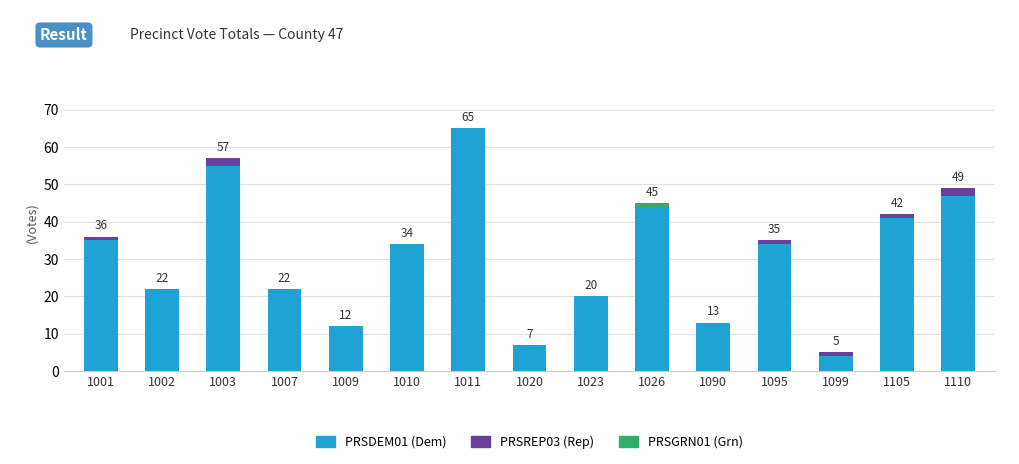

True or false: PRSDEM01 (Dem) has a value of 33 at 1007.

False